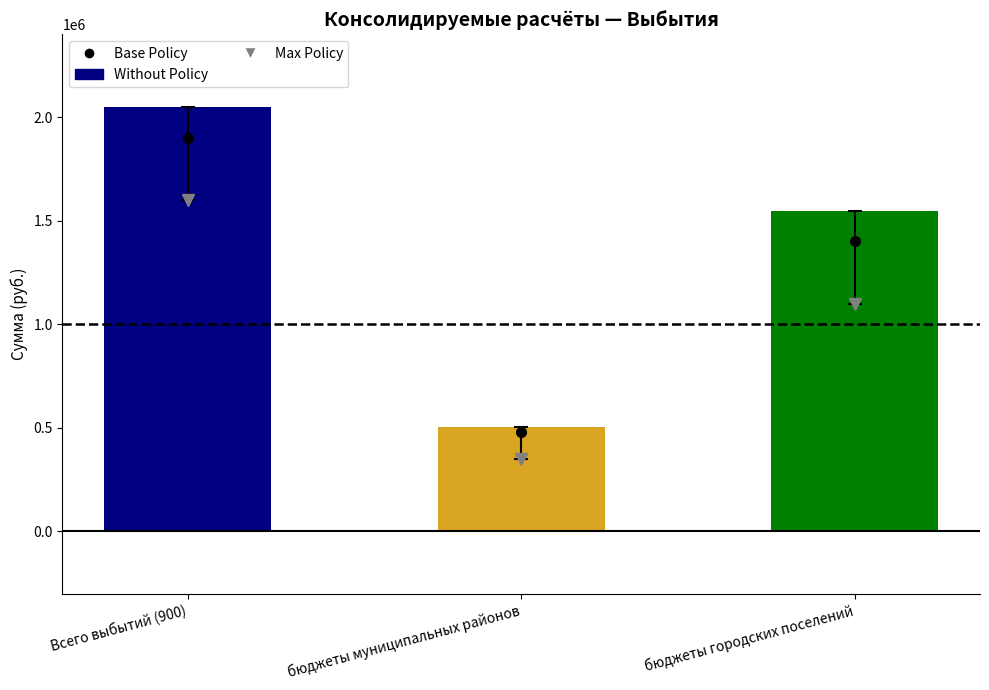

What is the label of the 3rd bar from the left?

бюджеты городских поселений